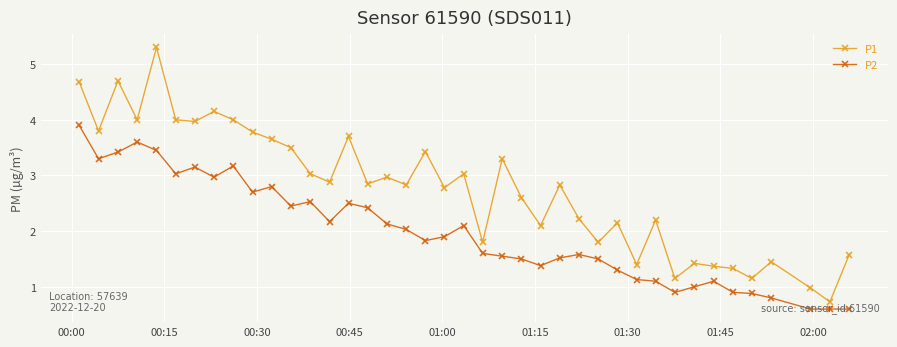

Which series has the largest total across all categories?

P1